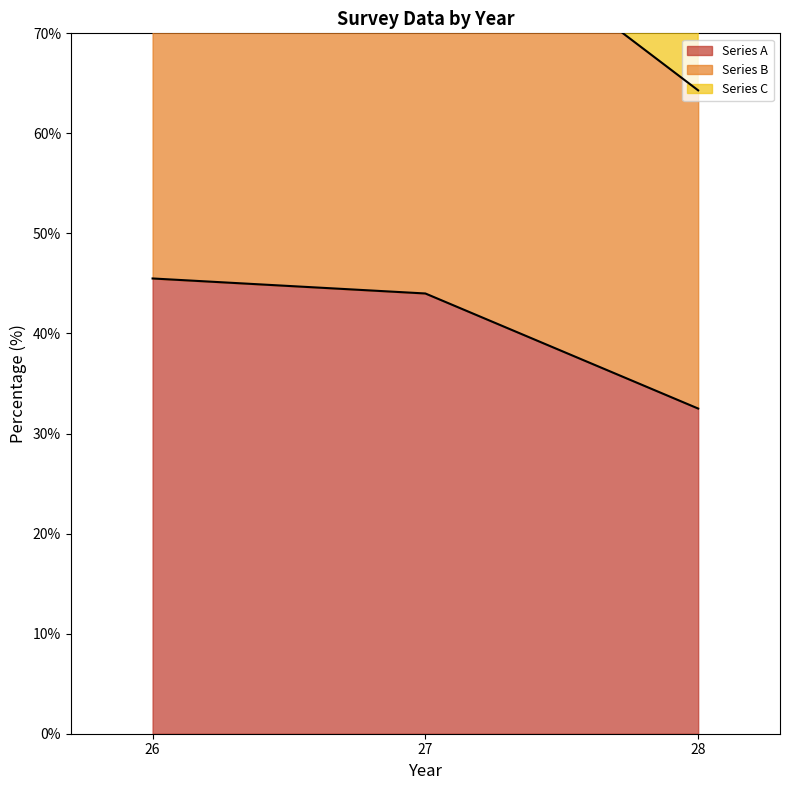

Does the chart display data point markers on the line(s)?

No